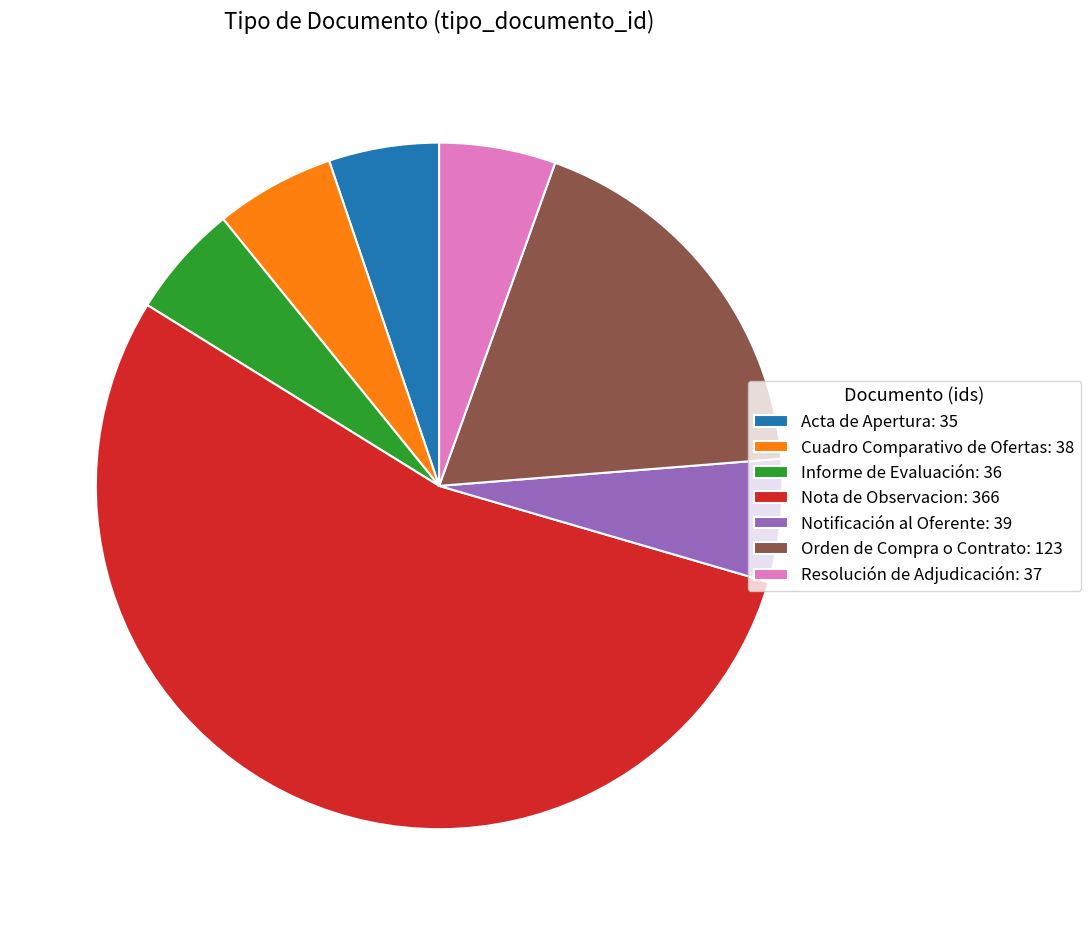

Which has a higher value, Orden de Compra o Contrato: 123 or Notificación al Oferente: 39?

Orden de Compra o Contrato: 123